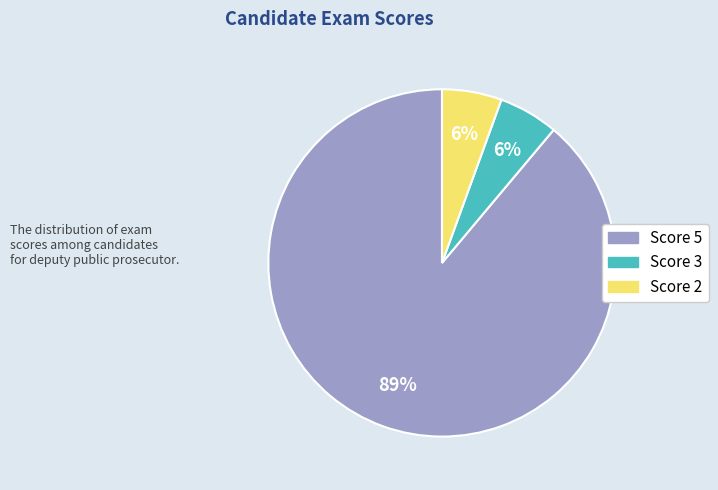

Count the number of slices in the pie.

3